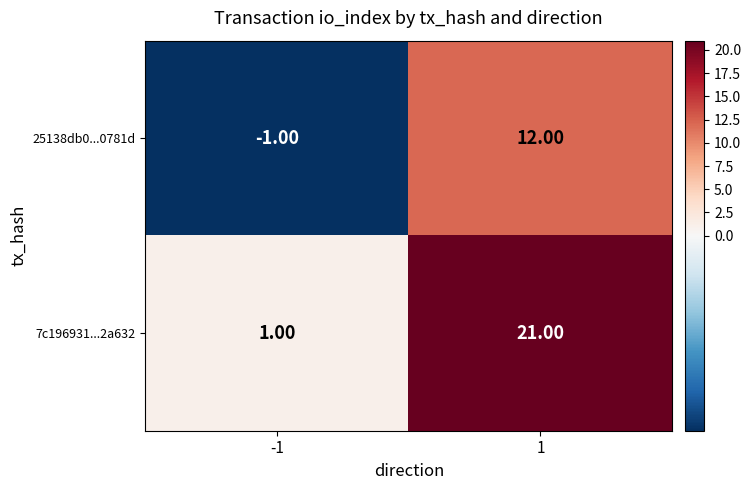

Which series has the widest spread of values?

7c196931...2a632